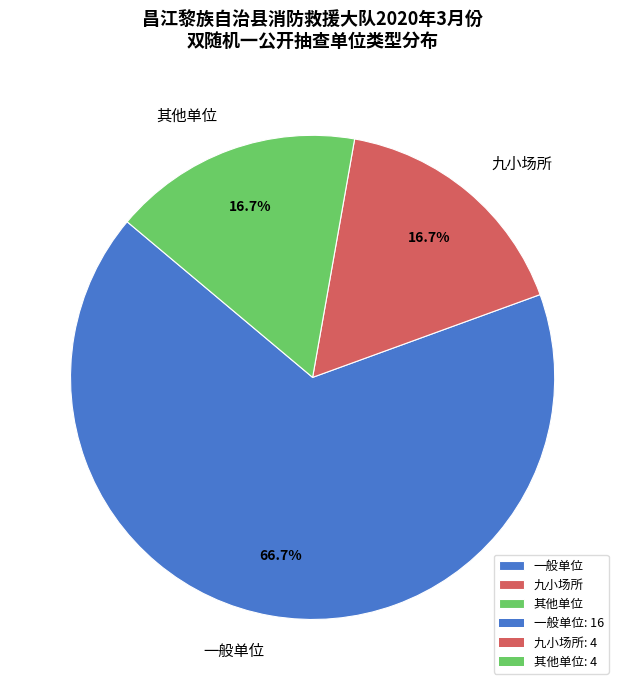

To the nearest percent, what is the difference between the largest and smallest slice percentages?

50%